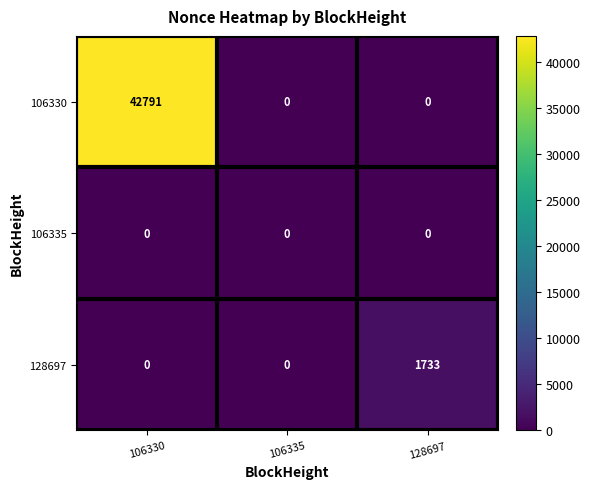

What is the total value across all series at 106330?

42791